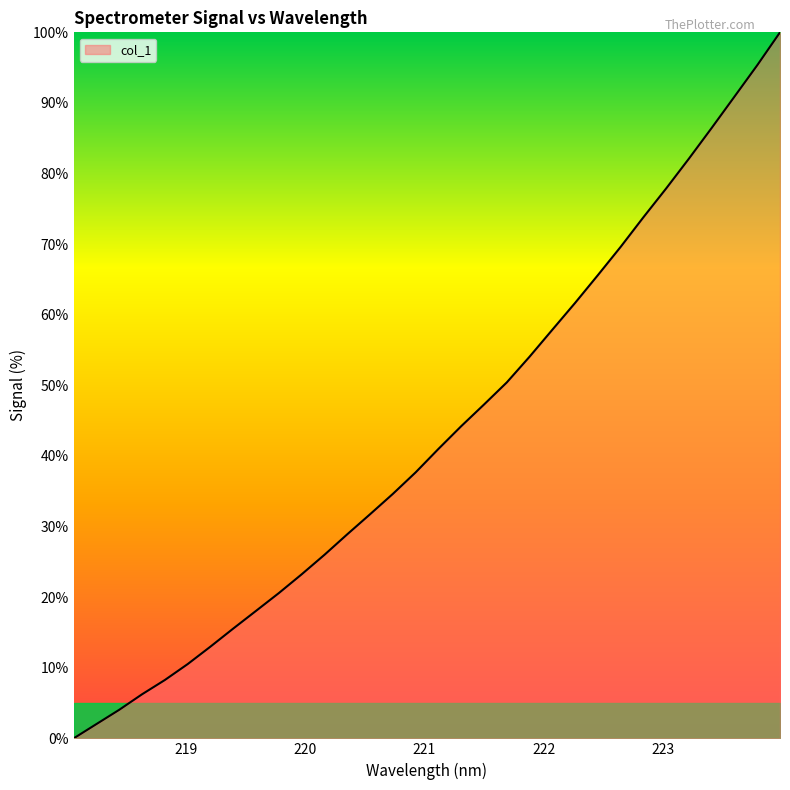

What is the maximum value shown in the chart?

100.0